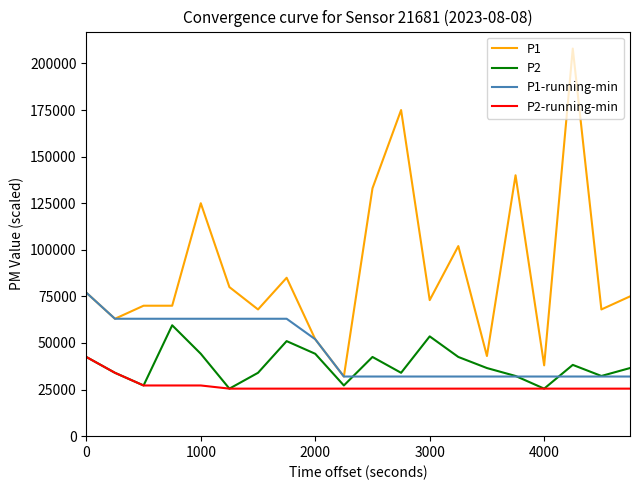

What are all the series names shown in the legend?

P1, P2, P1-running-min, P2-running-min